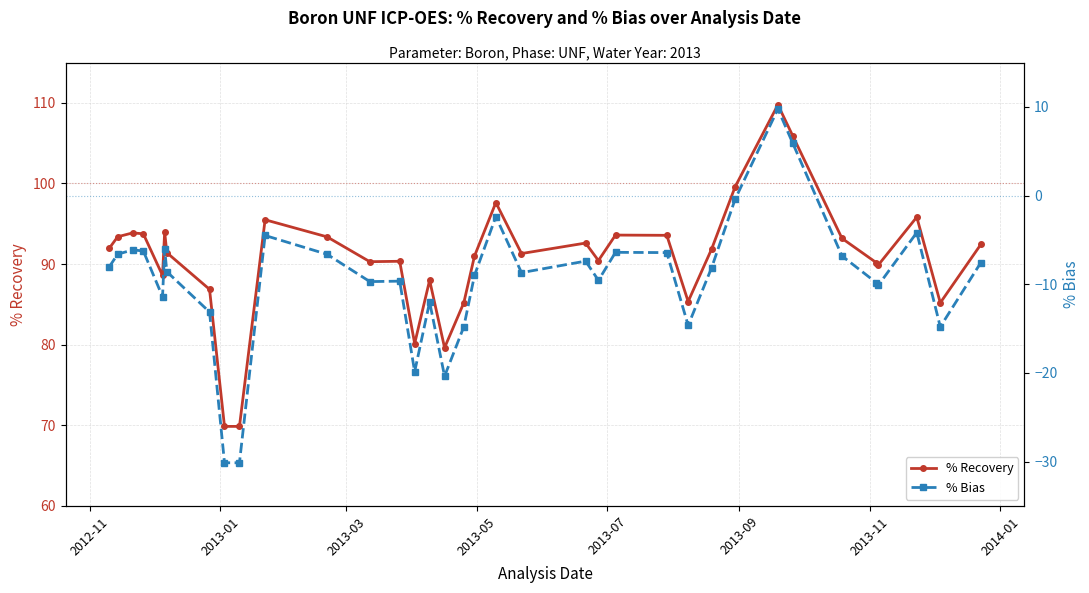

What is the difference between the maximum and minimum values in the % Bias series?

39.9